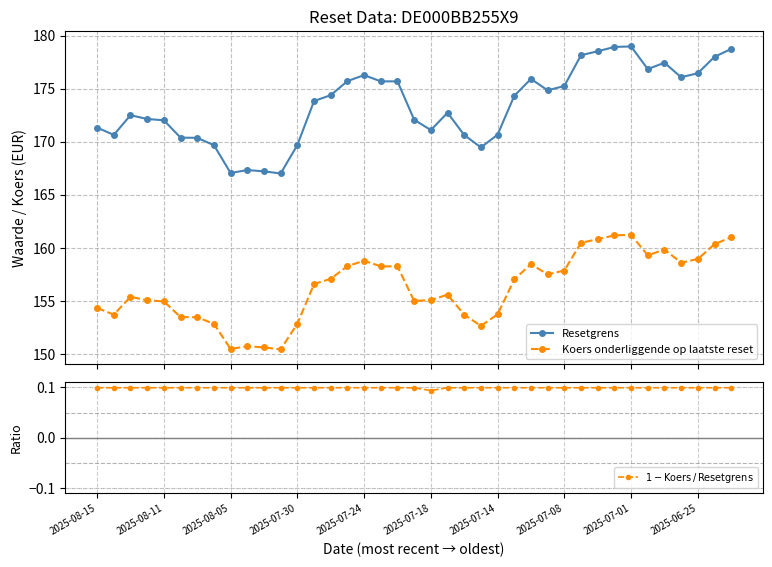

True or false: Koers onderliggende op laatste reset and Resetgrens intersect in this chart.

False